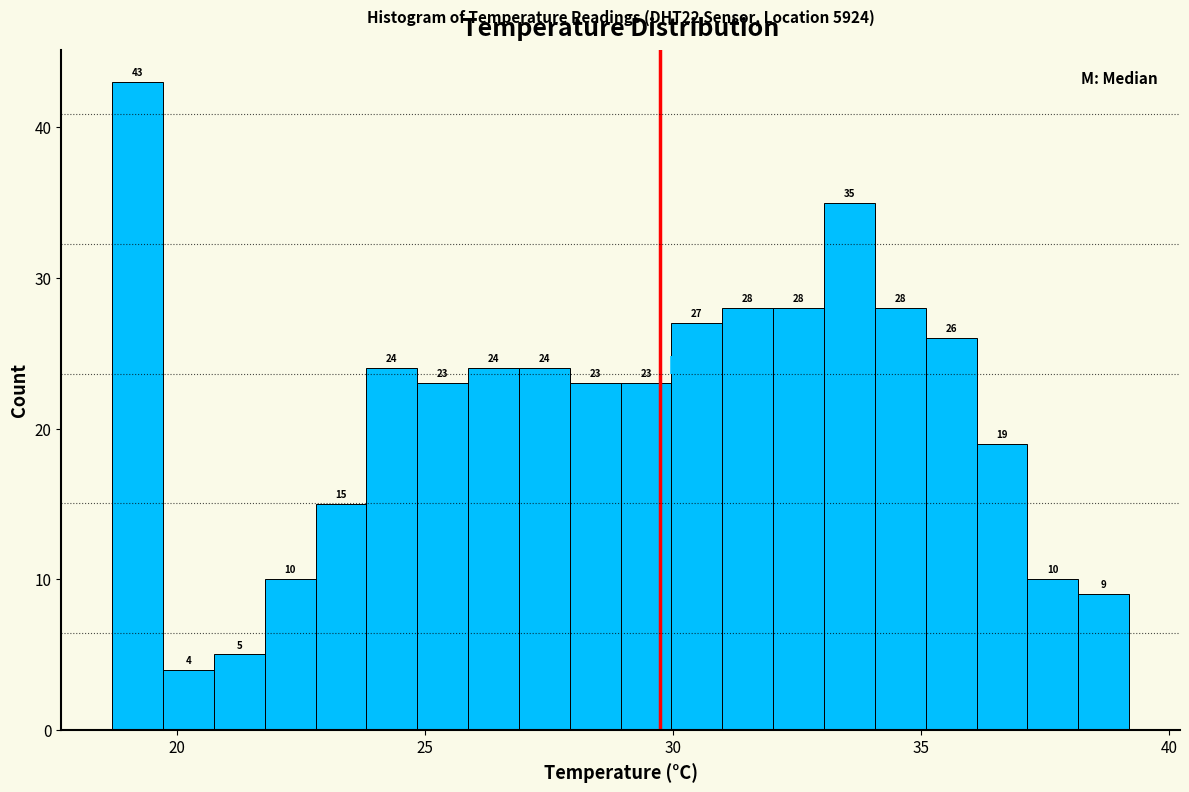

Around what value on the x-axis is the tallest bar? Give the approximate position of its centre, as read against the axis.

19.0